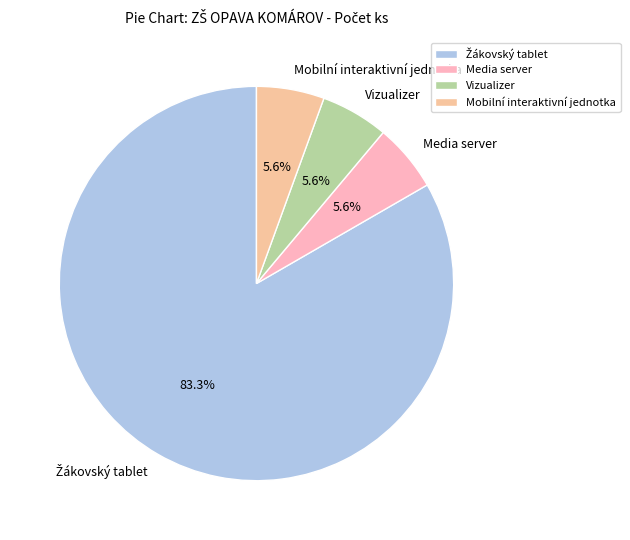

What is the ratio of the value at Vizualizer to the value at Media server?

1.0